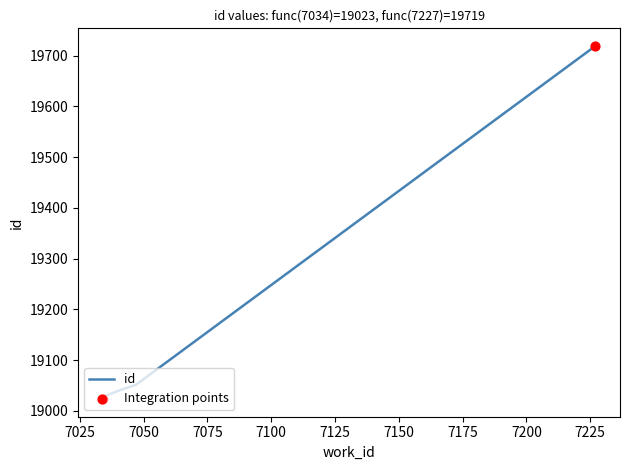

Which has a higher value, 7047 or 7227?

7227